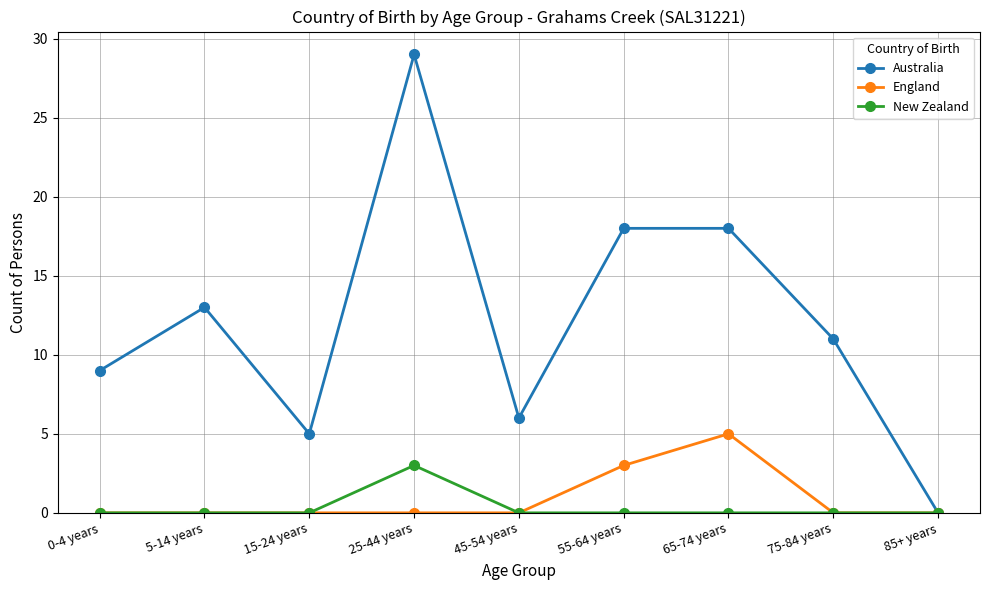

Between 25-44 years and 85+ years, which series saw the biggest shift?

Australia